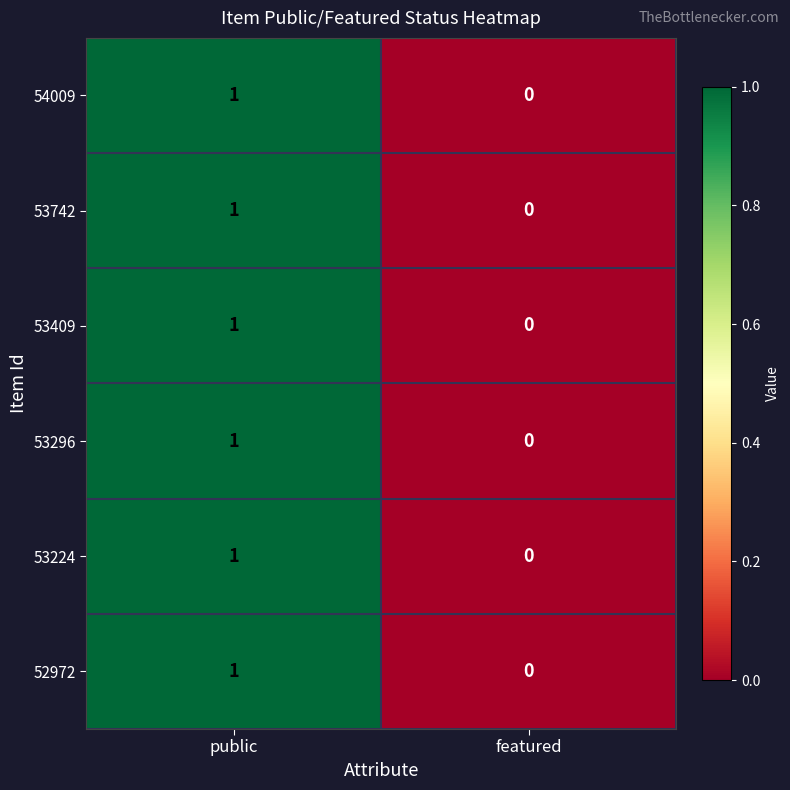

Reading left to right, extract all data points from this chart.

54009: 1	0
53742: 1	0
53409: 1	0
53296: 1	0
53224: 1	0
52972: 1	0